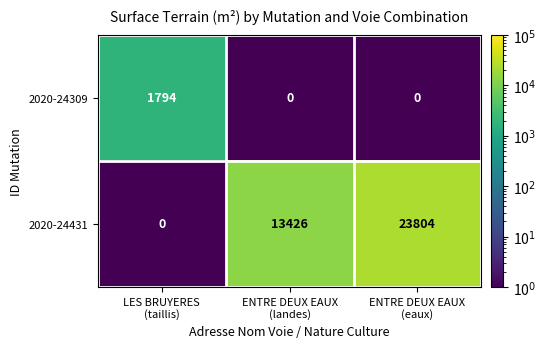

Which series has the widest spread of values?

2020-24431